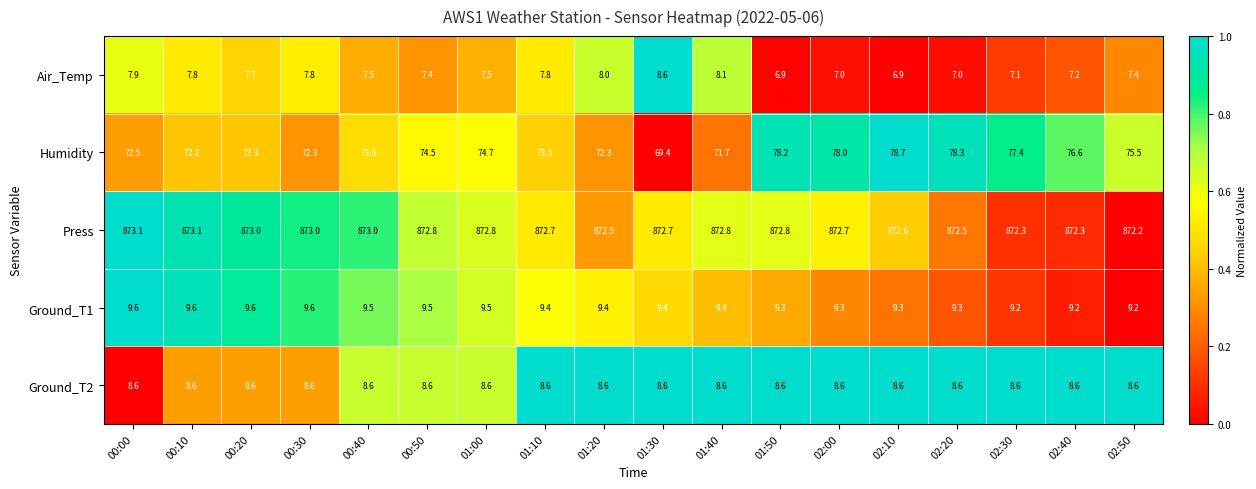

Rank the series at 02:30 from lowest to highest value.

Air_Temp, Ground_T2, Ground_T1, Humidity, Press